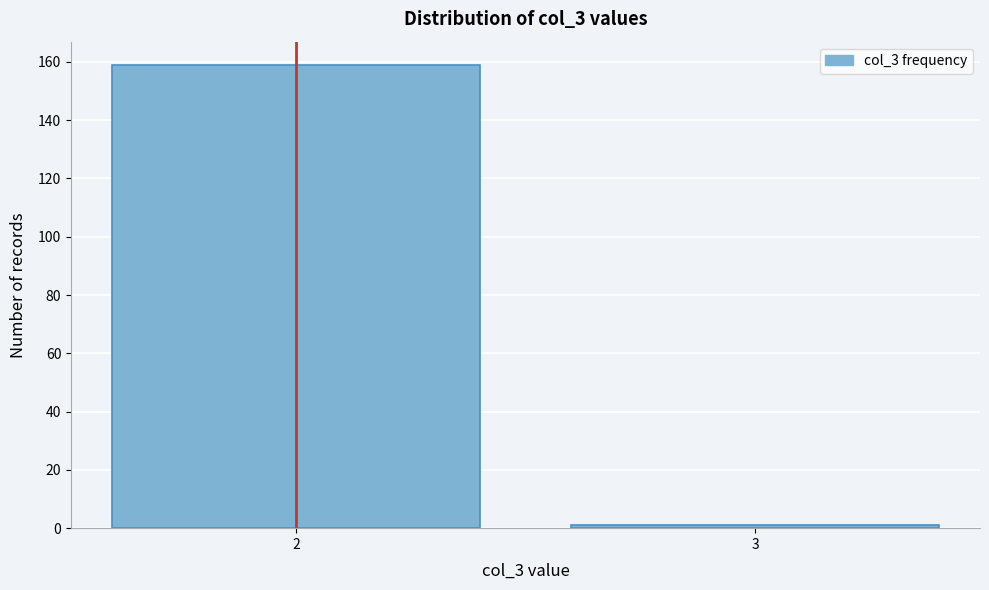

Reading left to right, what are all the values shown in this chart?

2=159	3=1